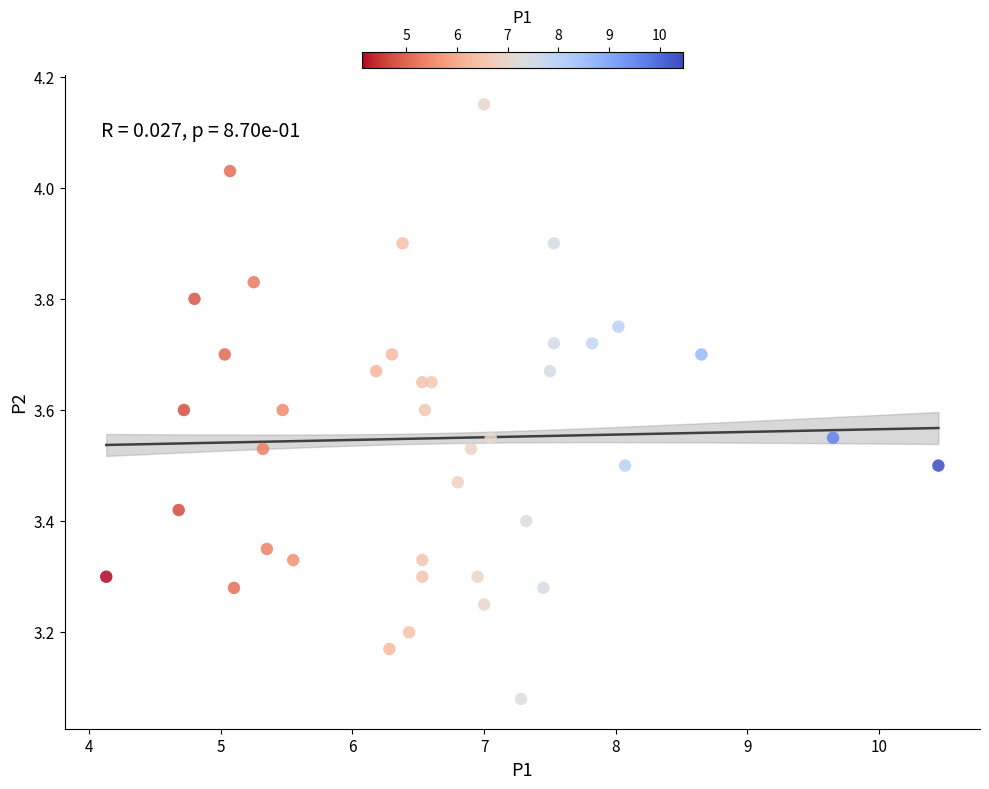

What is the range of Y values (max minus min)?

1.1